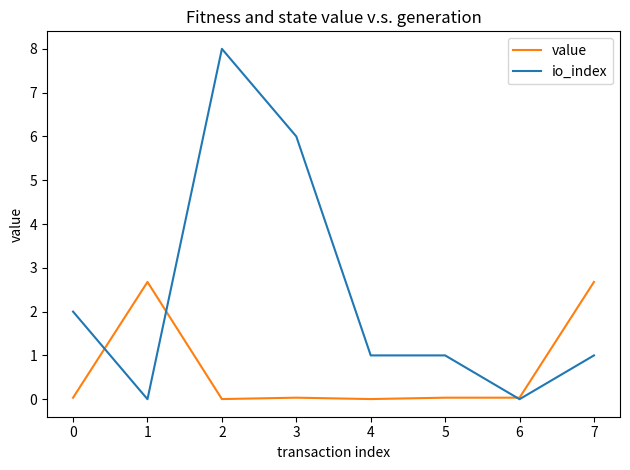

List the series in order of their peak value, highest first.

io_index, value